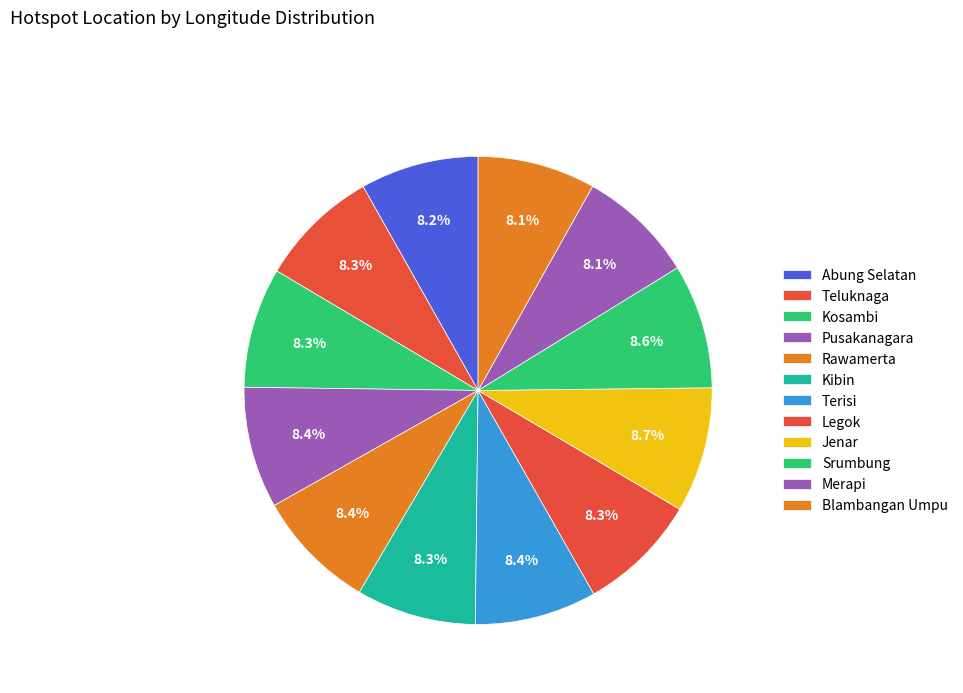

Does Kibin represent more than half of the total?

No